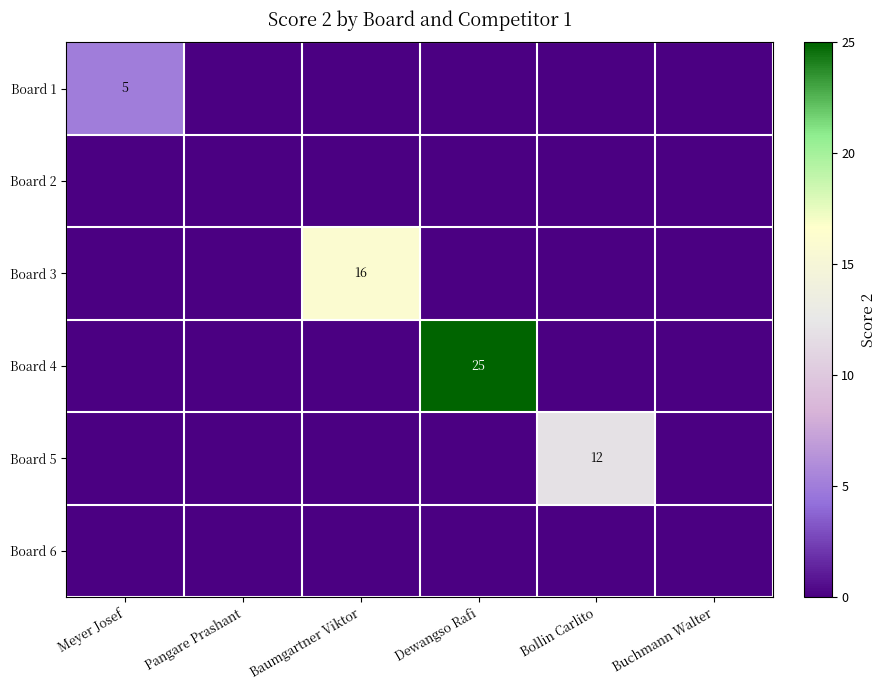

The value of Board 5 at Bollin Carlito is 12. True or false?

True